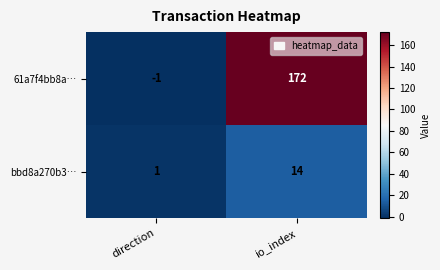

What is the minimum value shown in the chart?

-1